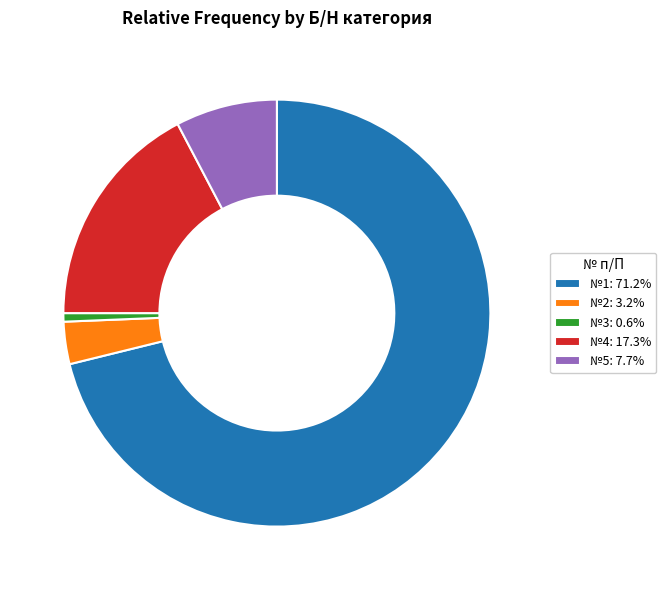

Does №3: 0.6% represent more than half of the total?

No